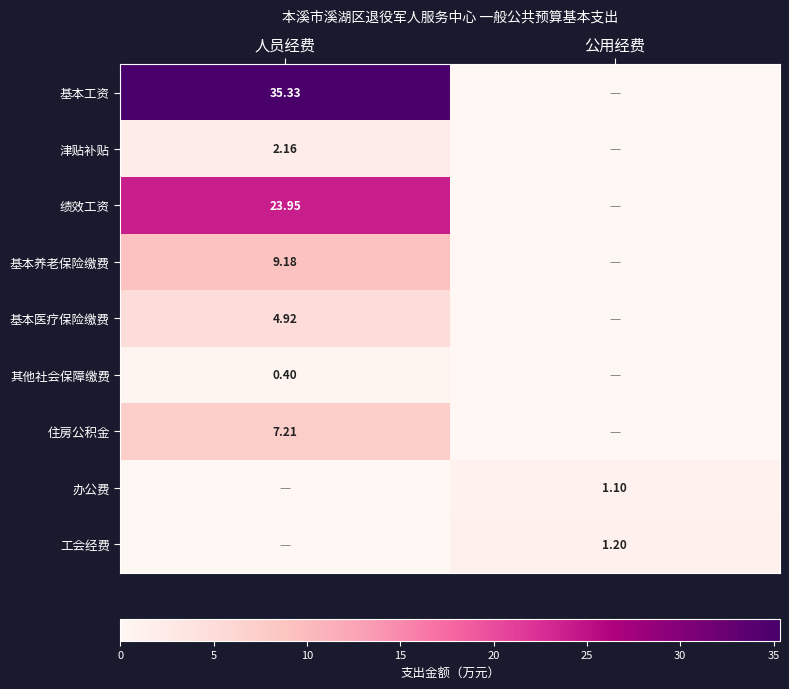

Which has a higher value, 公用经费 or 人员经费?

人员经费